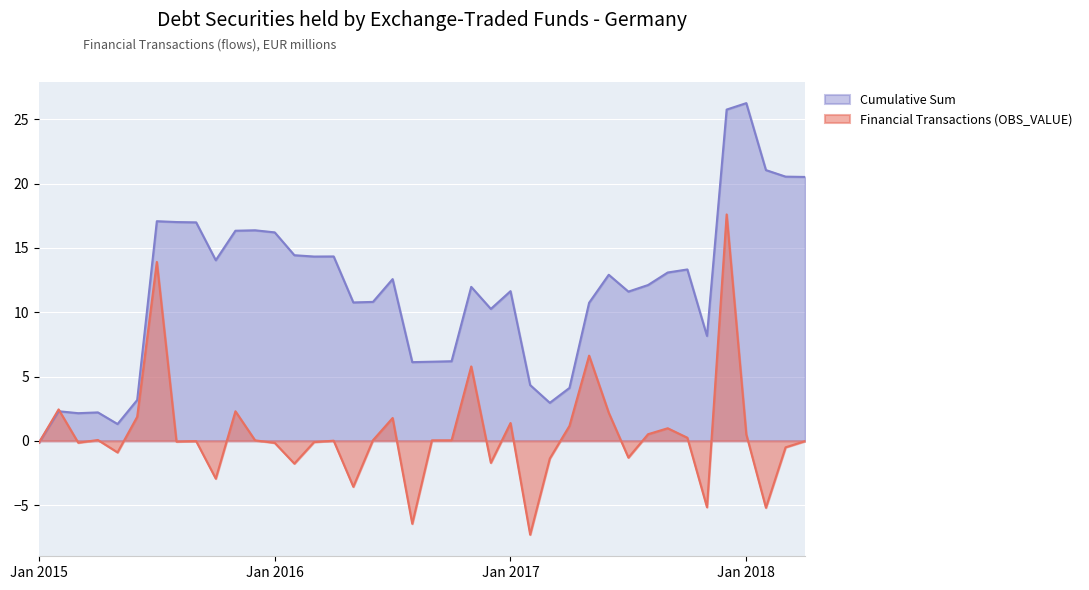

What position from the right is 2016-10?

19